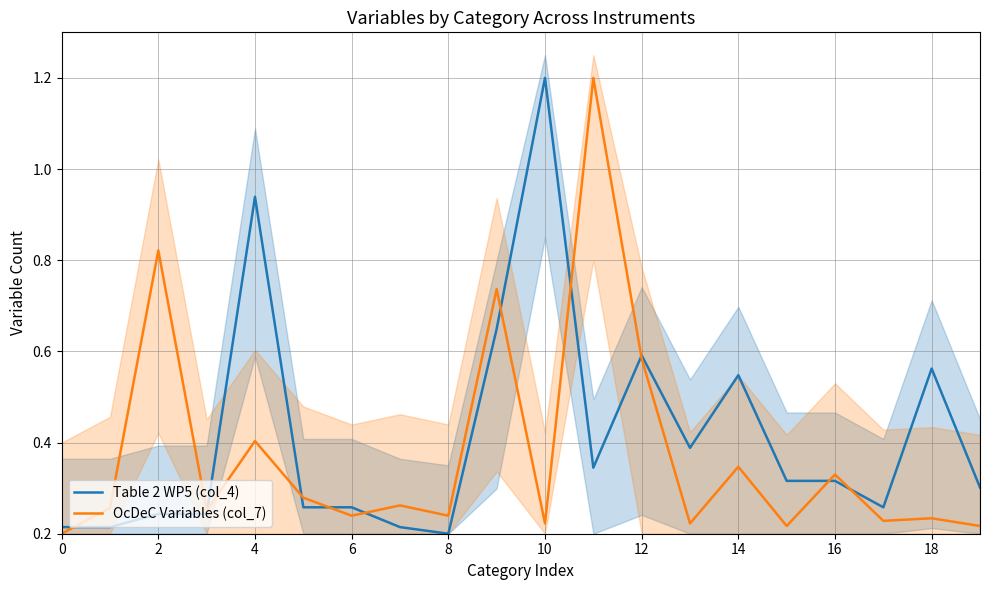

How many series are shown in this chart?

2